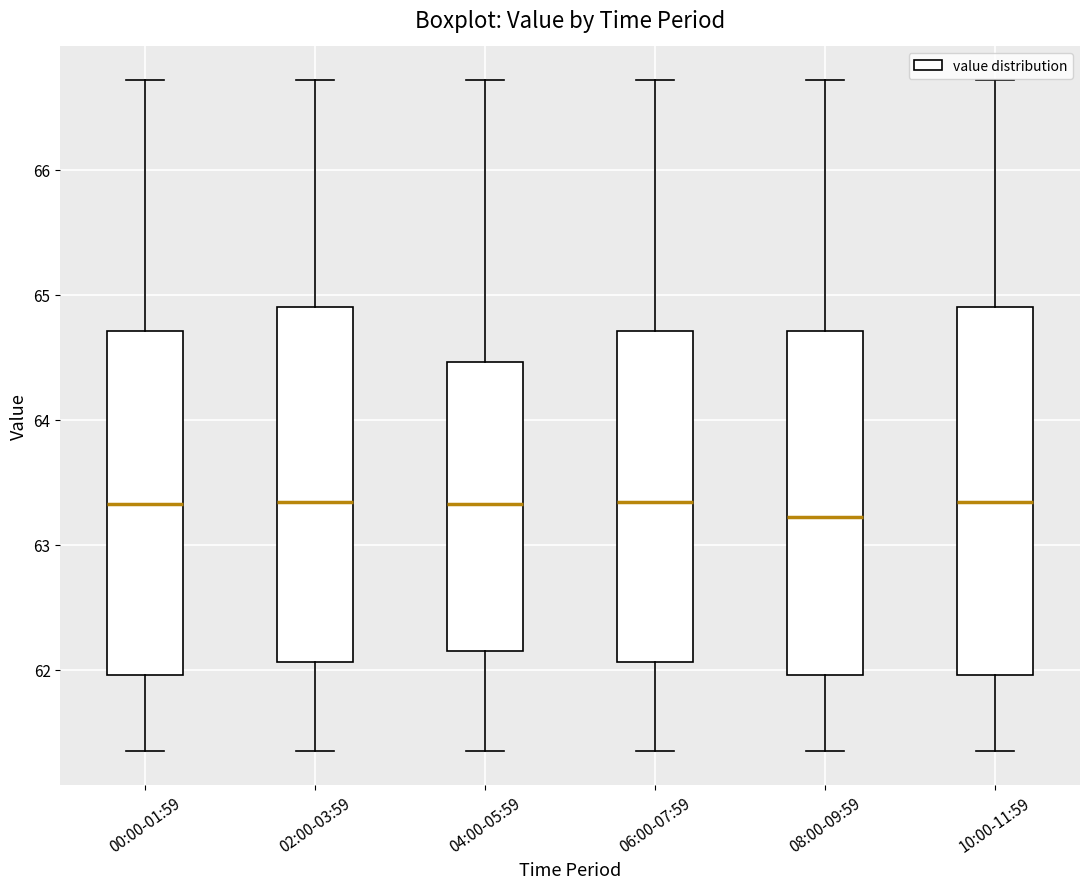

Comparing the boxes themselves (not the whiskers), which one is the tallest?

10:00-11:59